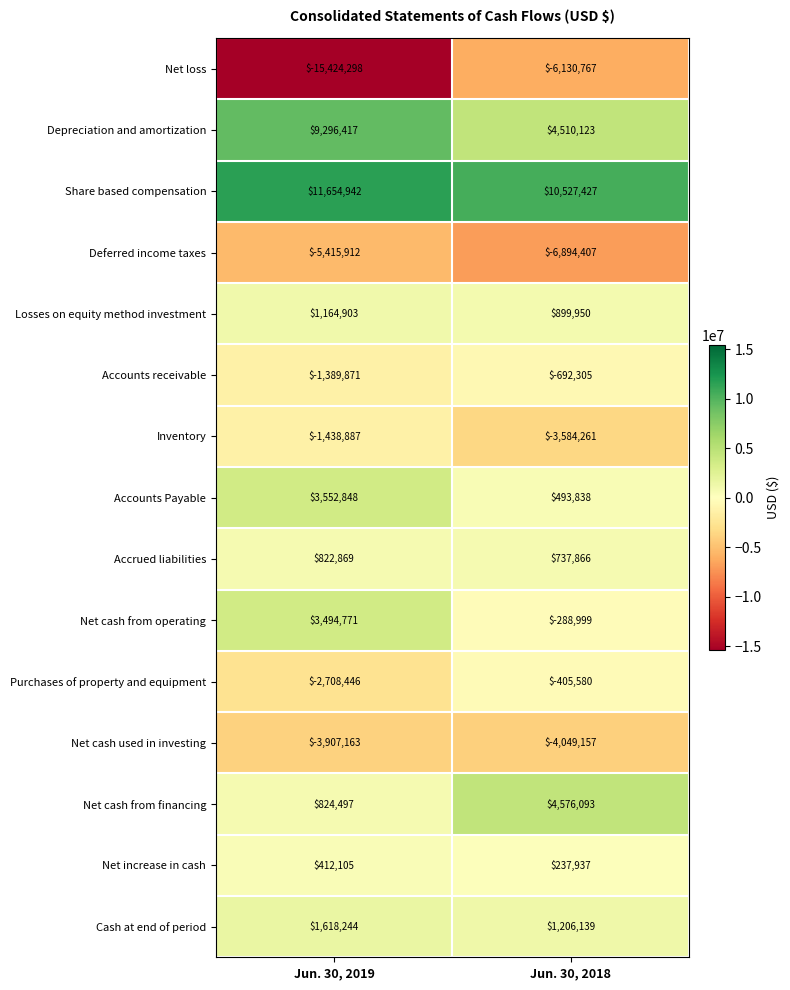

Read the Inventory value at Jun. 30, 2018, to the nearest 10.

-3584260